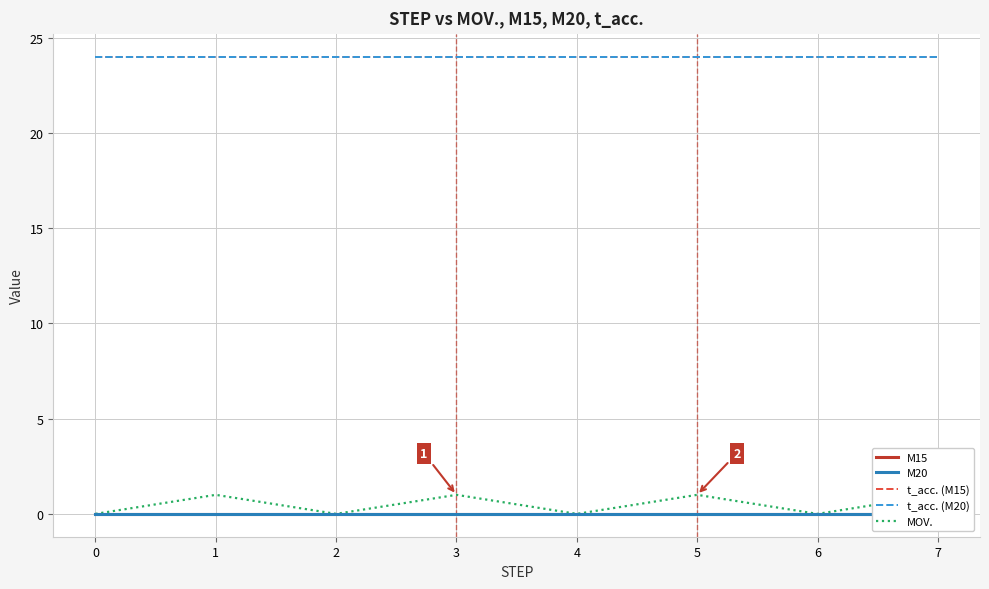

What are all the series names shown in the legend?

M15, M20, t_acc. (M15), t_acc. (M20), MOV.